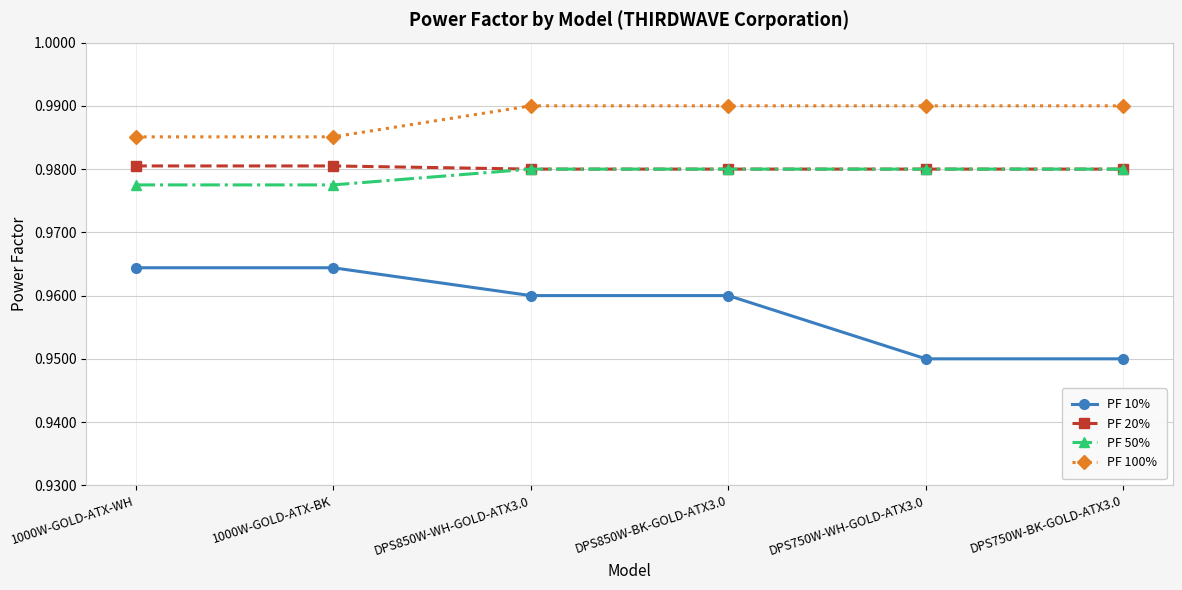

True or false: PF 20% and PF 100% intersect in this chart.

False